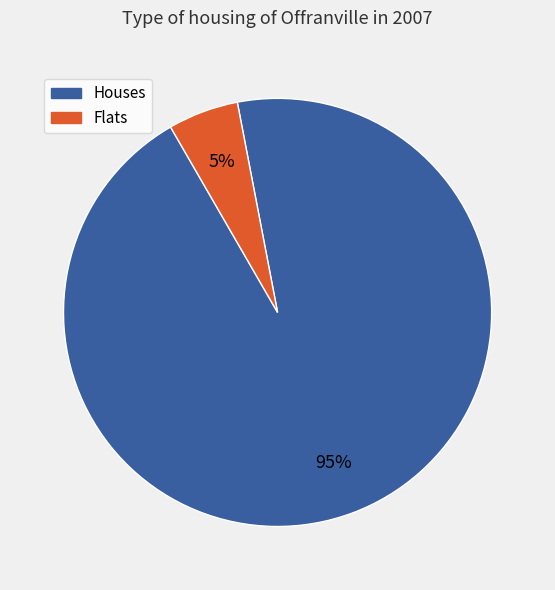

Is there a majority slice in this chart?

Yes